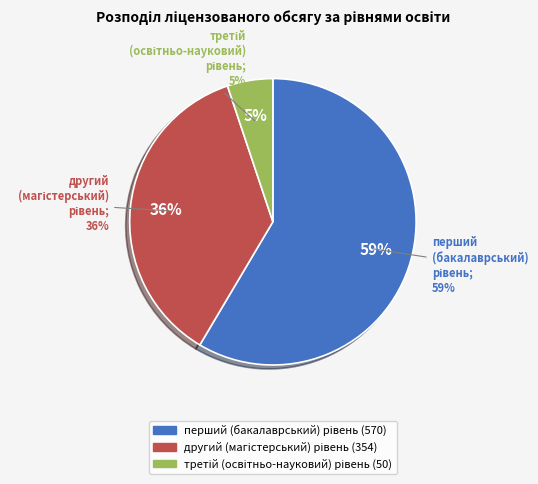

Count the number of slices in the pie.

3